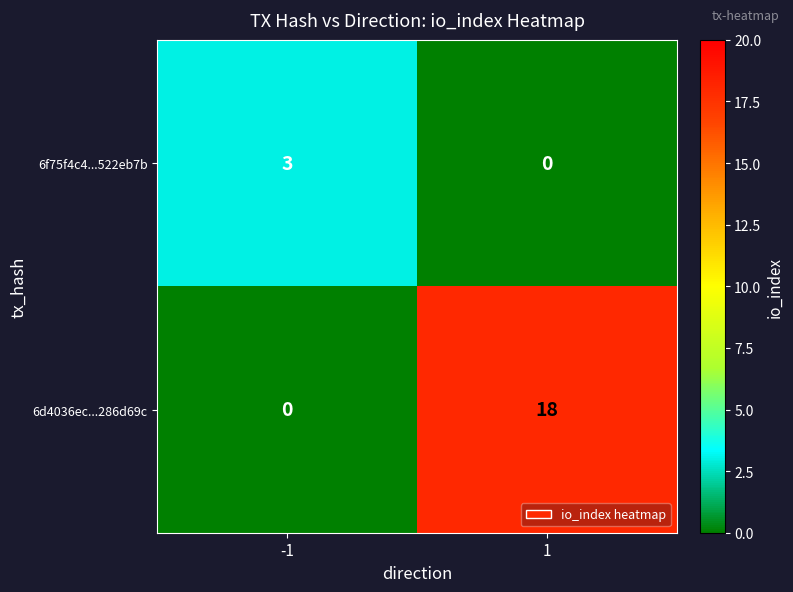

Which series has the largest total across all categories?

6d4036ec...286d69c